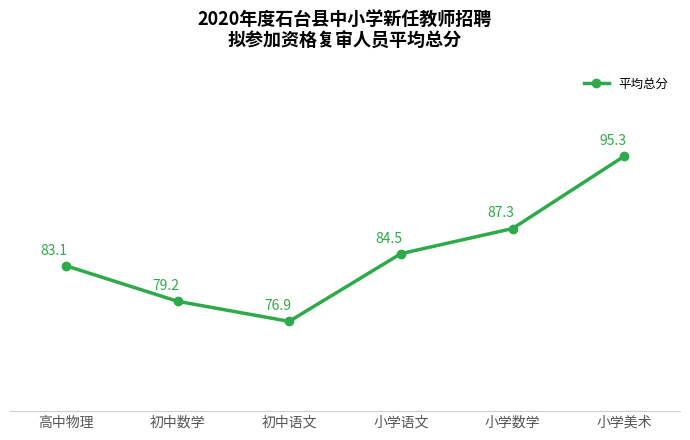

Reading left to right, list all the values displayed in this chart.

83.1	79.2	76.9	84.5	87.3	95.3